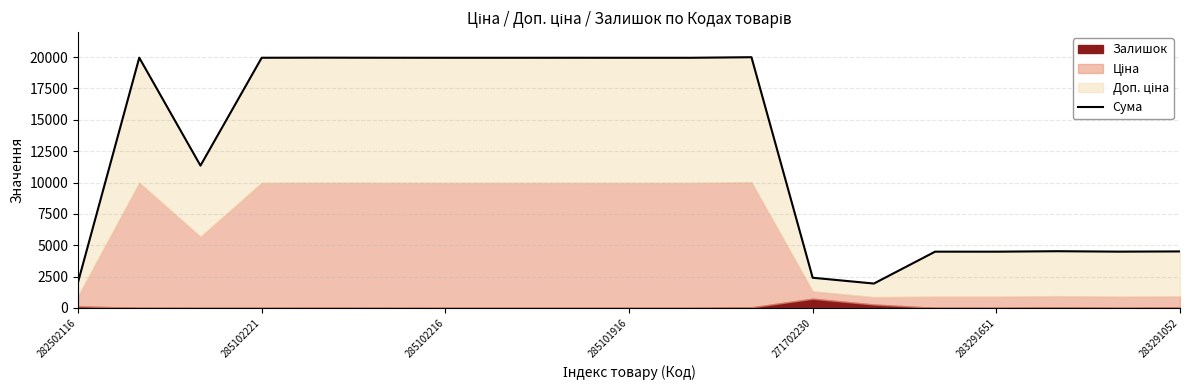

What is the sum of all values?

239808.7